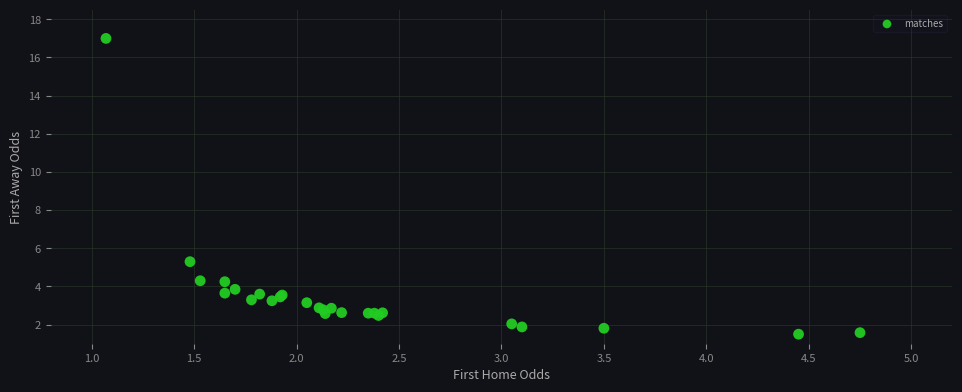

What Y value in the scatter plot is closest to 9?

5.3